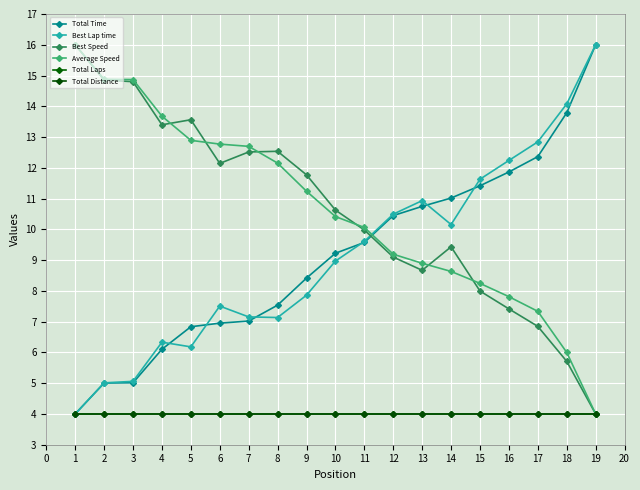

What is the sum of the Average Speed values at 12 and 1?

25.2